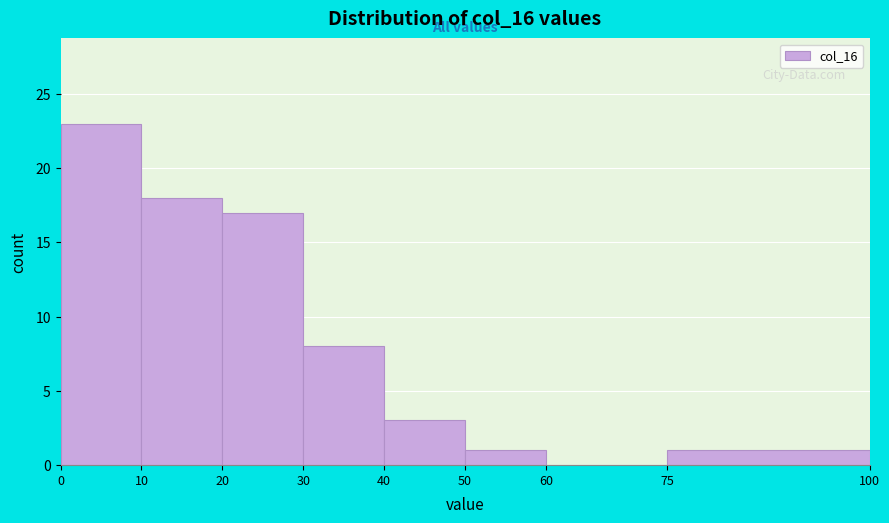

Reading left to right, list every bar in this chart as the range it spans on the x-axis followed by its height. The values are not printed on the chart, so give them approximately, as read against the axis.

0 to 10: 23
10 to 20: 18
20 to 30: 17
30 to 40: 8
40 to 50: 3
50 to 60: 1
60 to 75: 0
75 to 100: 1